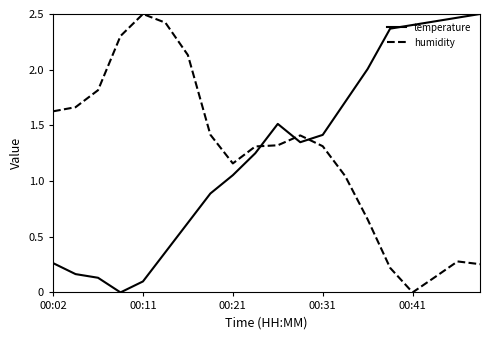

How many intersections are there between temperature and humidity?

3